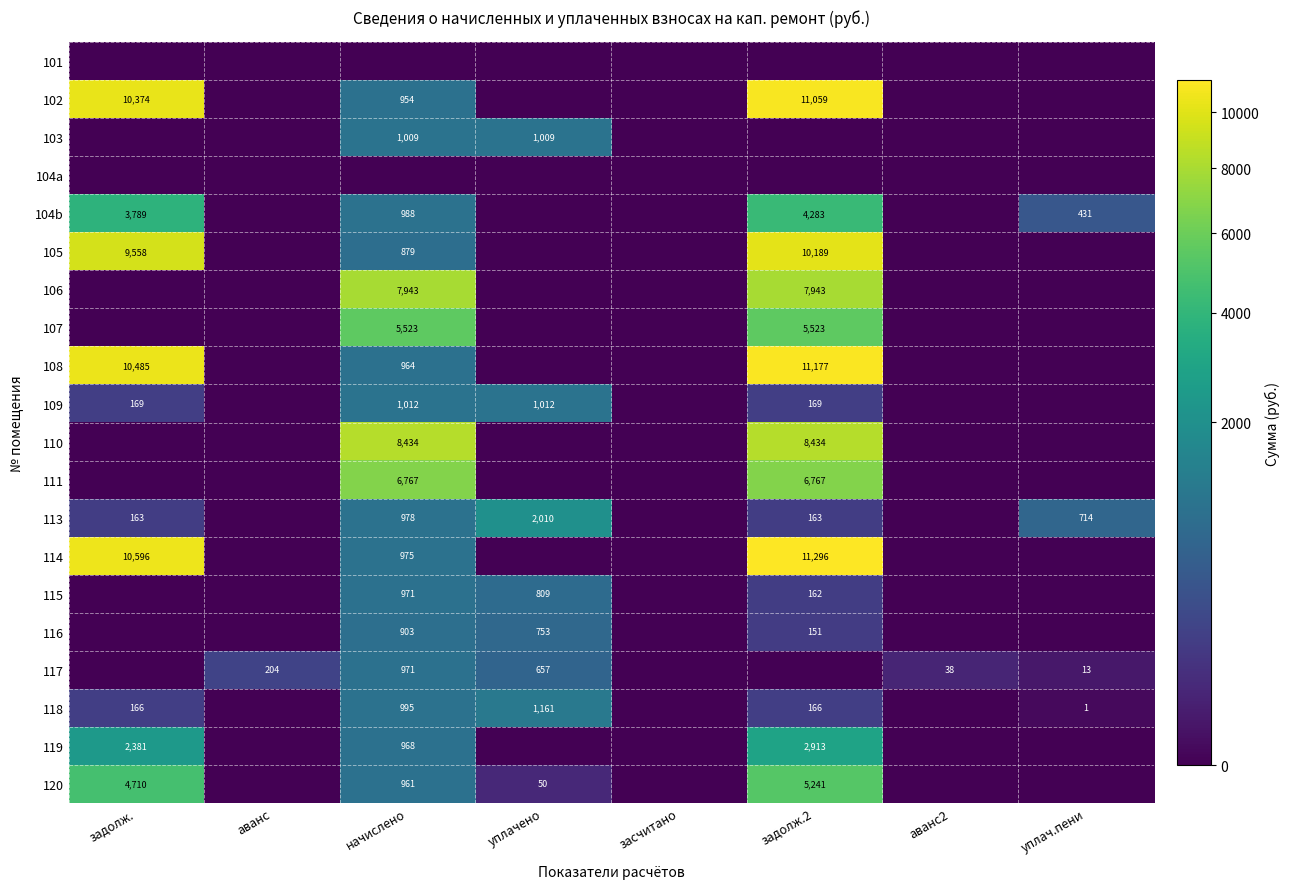

What is the difference between the 116 values at начислено and уплачено?

150